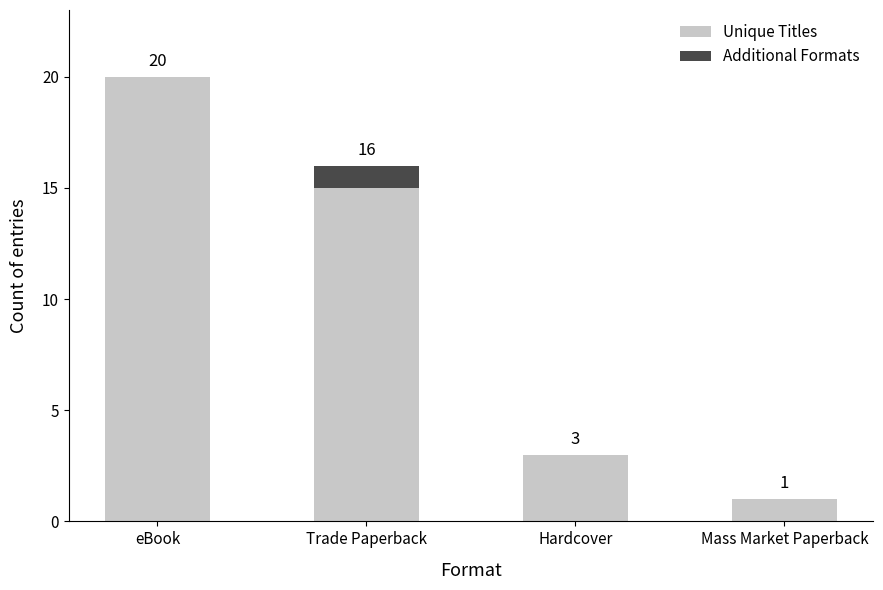

Reading left to right, list the values for the Unique Titles series.

eBook=20	Trade Paperback=15	Hardcover=3	Mass Market Paperback=1